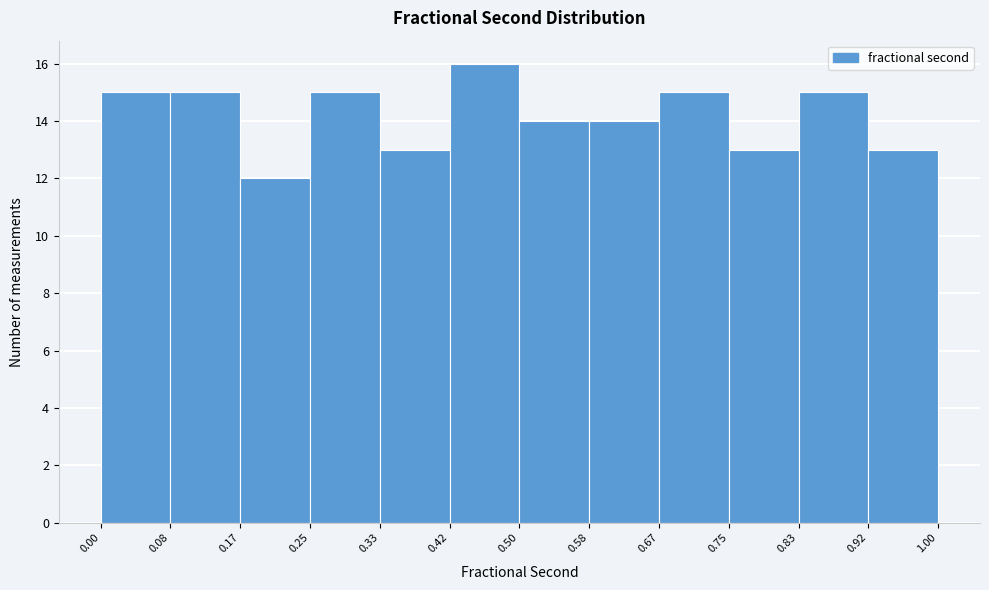

What is the height of the bar covering 0.17 to 0.25 on the x-axis? The values are not printed on the chart, so give them approximately, as read against the axis.

12